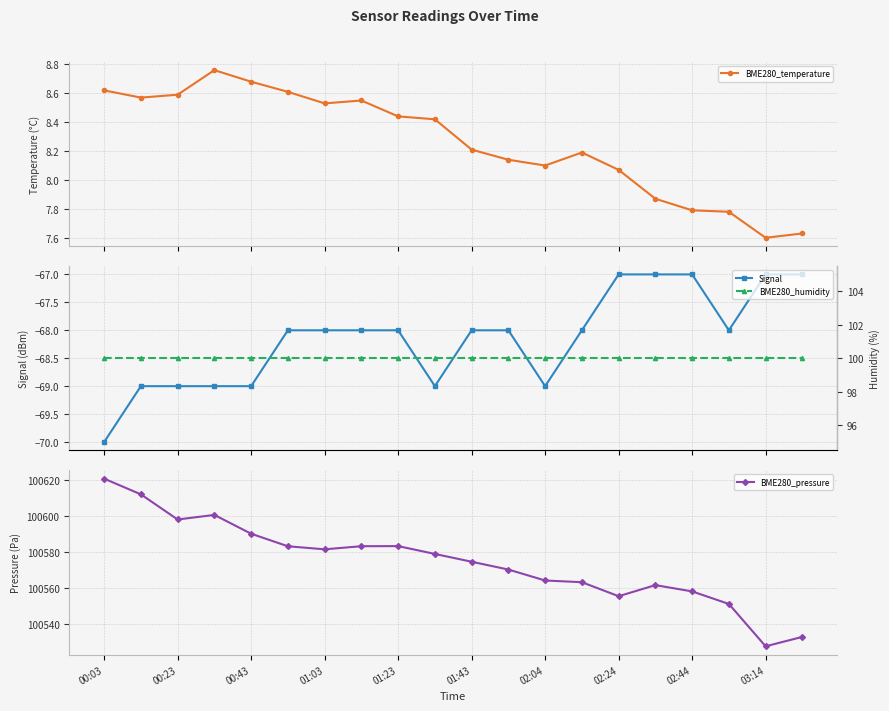

What are all the series names shown in the legend?

BME280_temperature, Signal, BME280_pressure, BME280_humidity